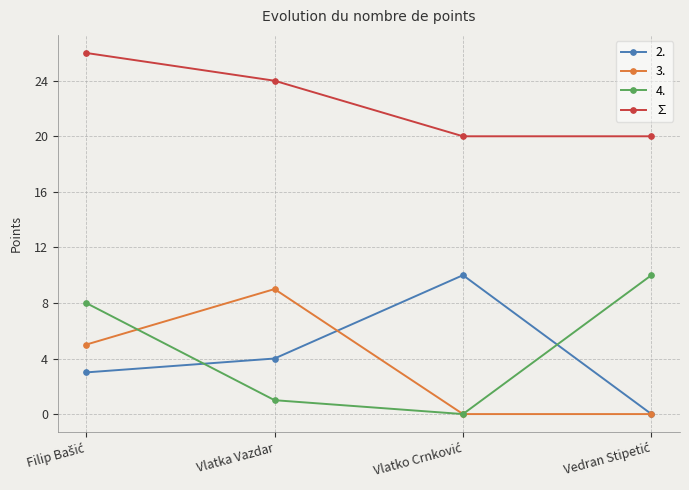

What is the total value across all series at Vlatka Vazdar?

38